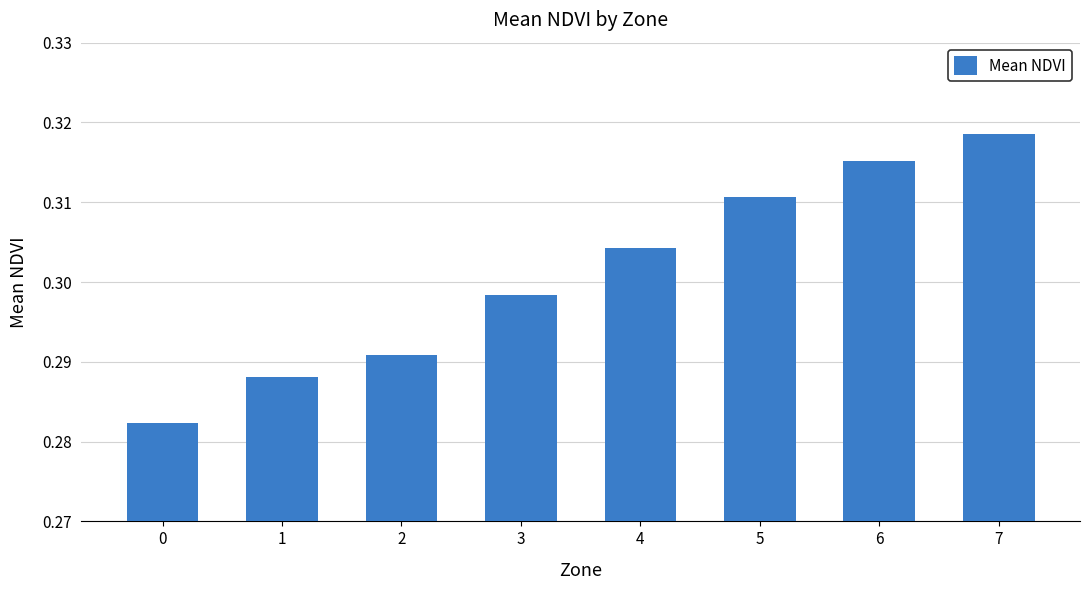

Which label corresponds to the largest value in the chart?

7